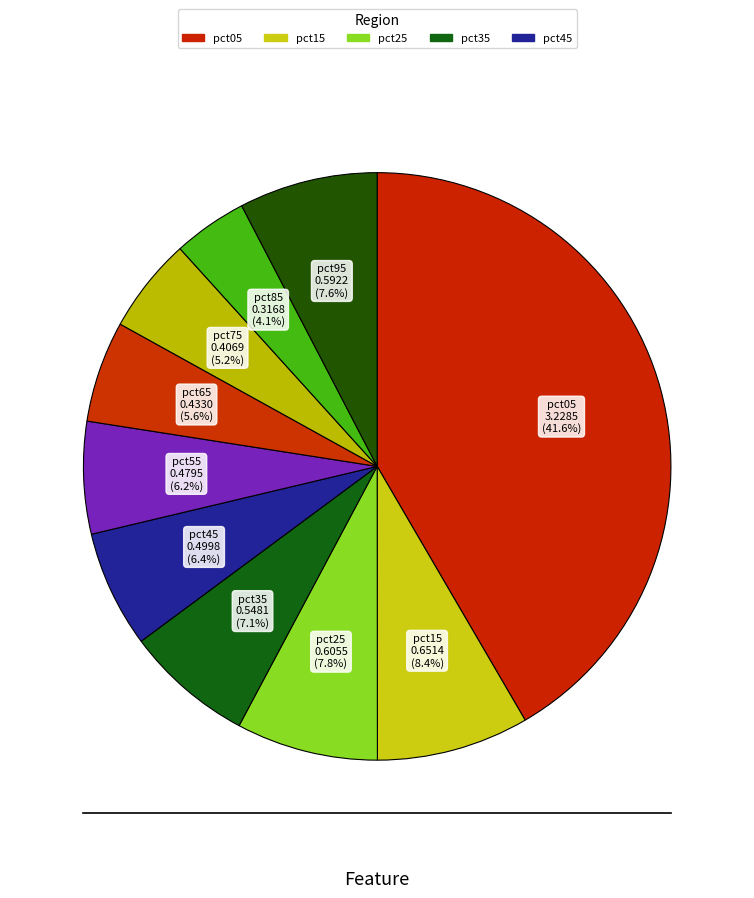

How many segments does this pie chart have?

10